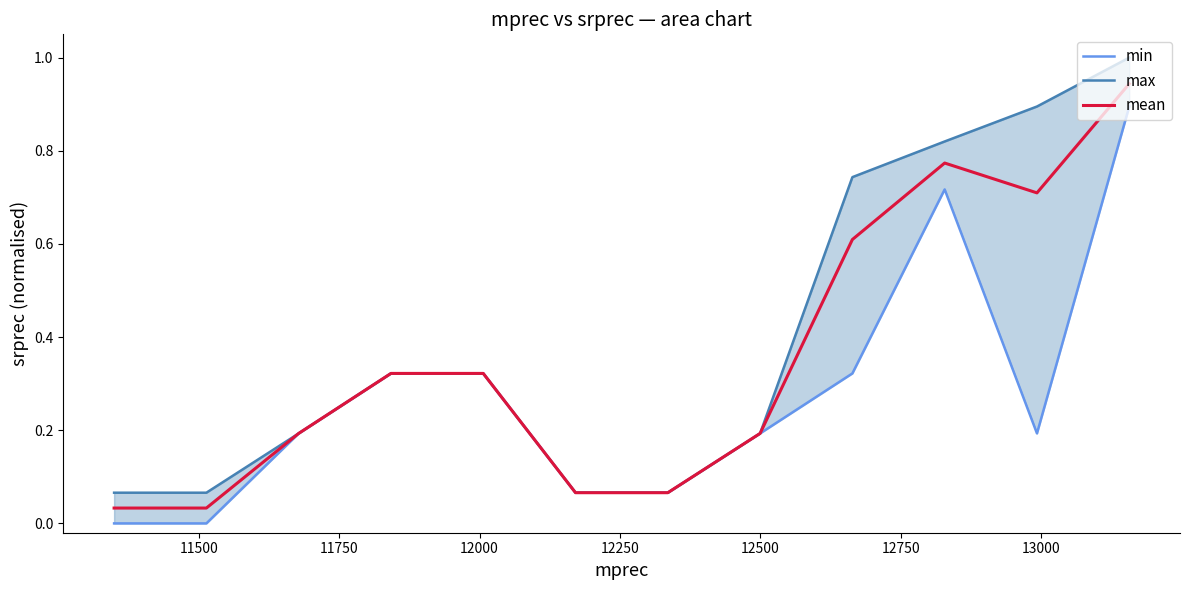

Is this an area chart (filled region under the line)?

No